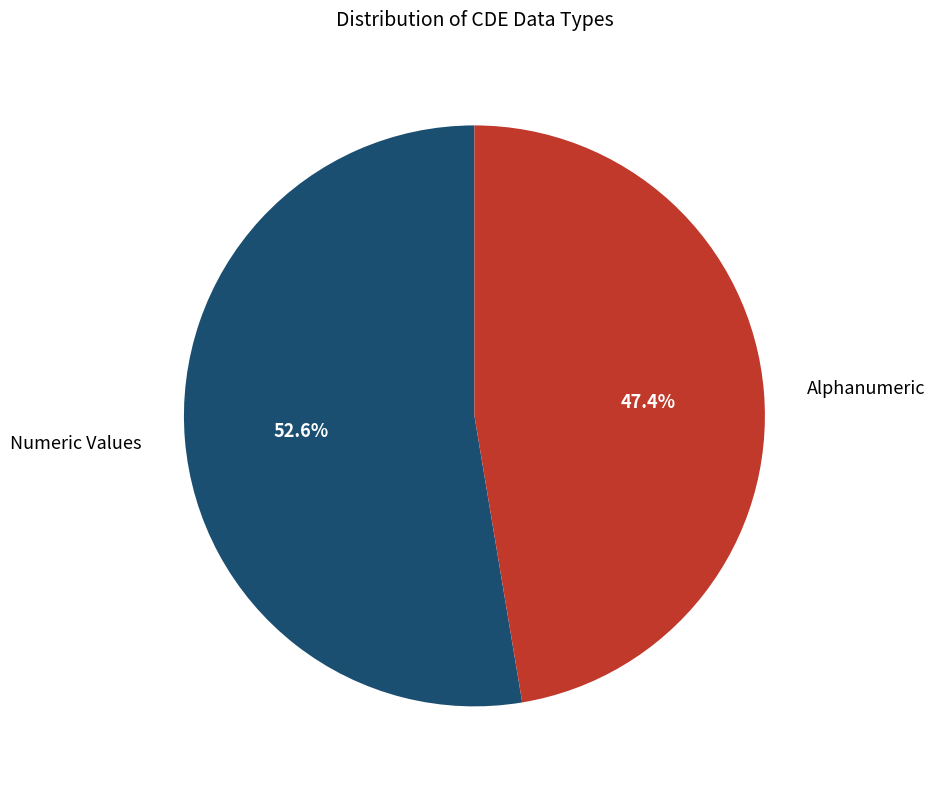

To the nearest percent, what is the difference between the Alphanumeric and Numeric Values slice percentages?

5%